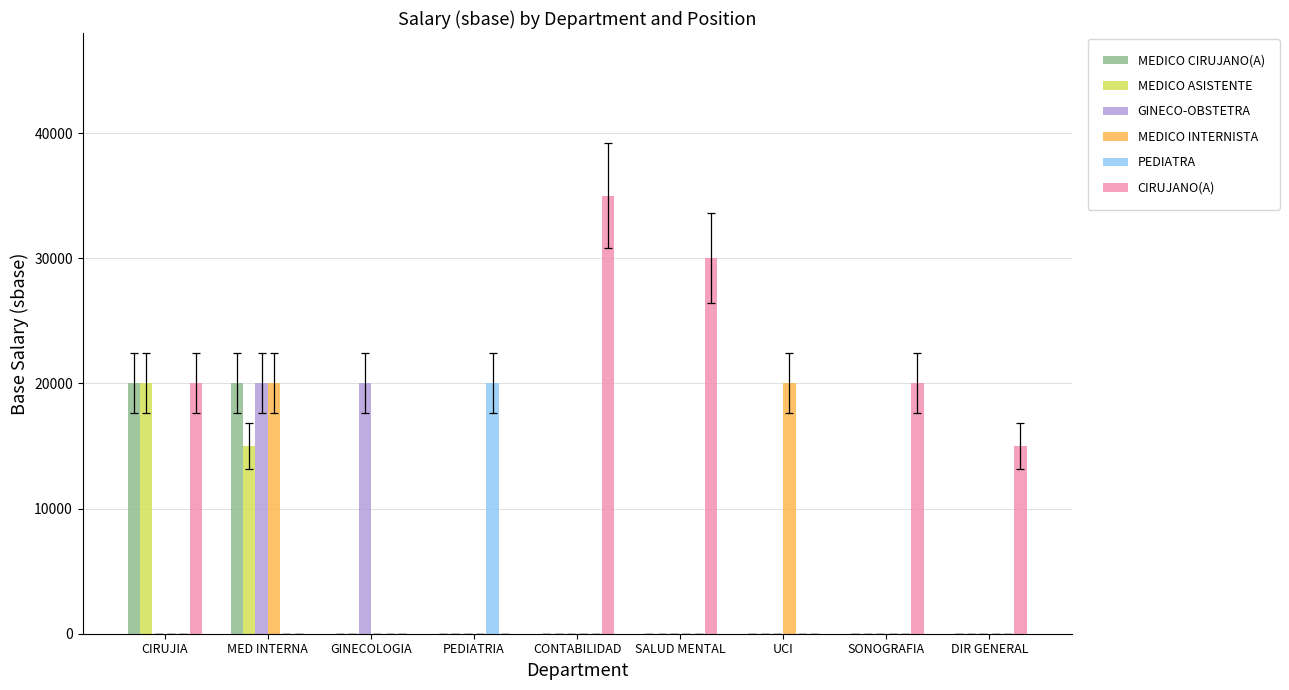

Does the chart contain stacked bars?

No